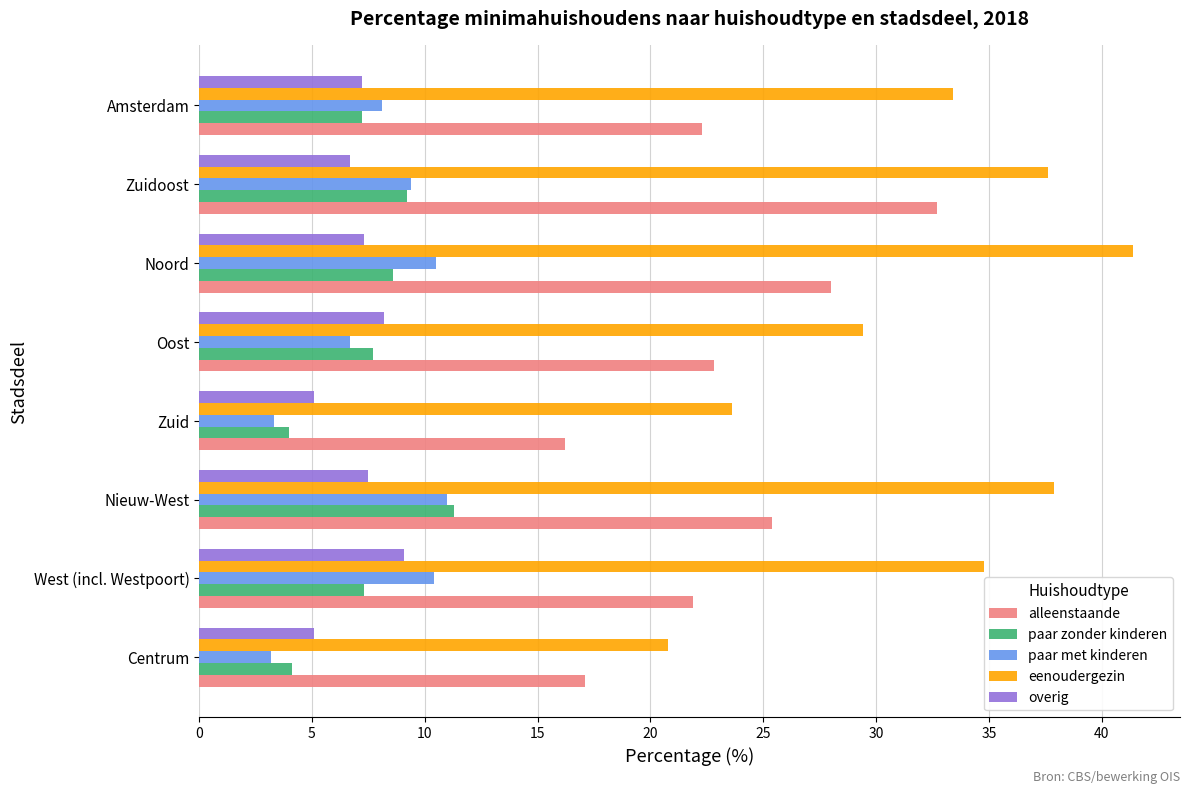

Between Zuid and Noord, which series saw the biggest shift?

eenoudergezin